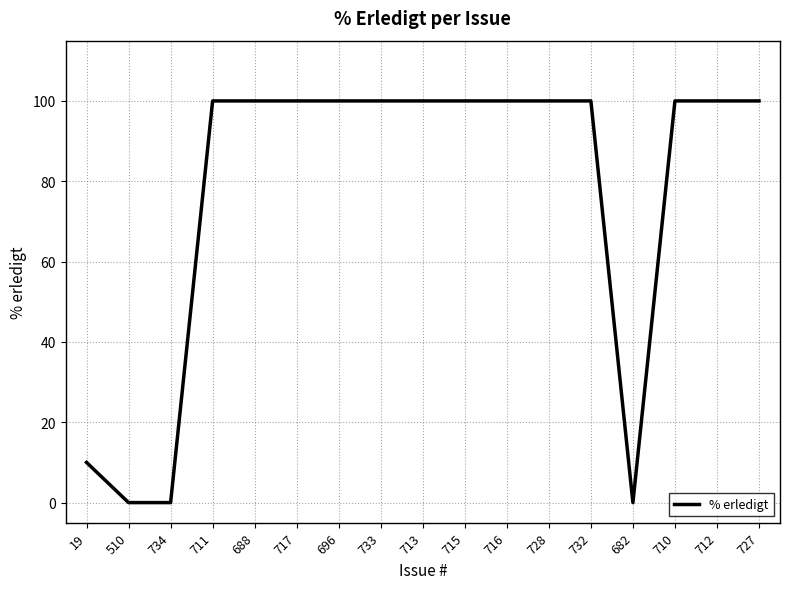

What value does the data have at 710?

100